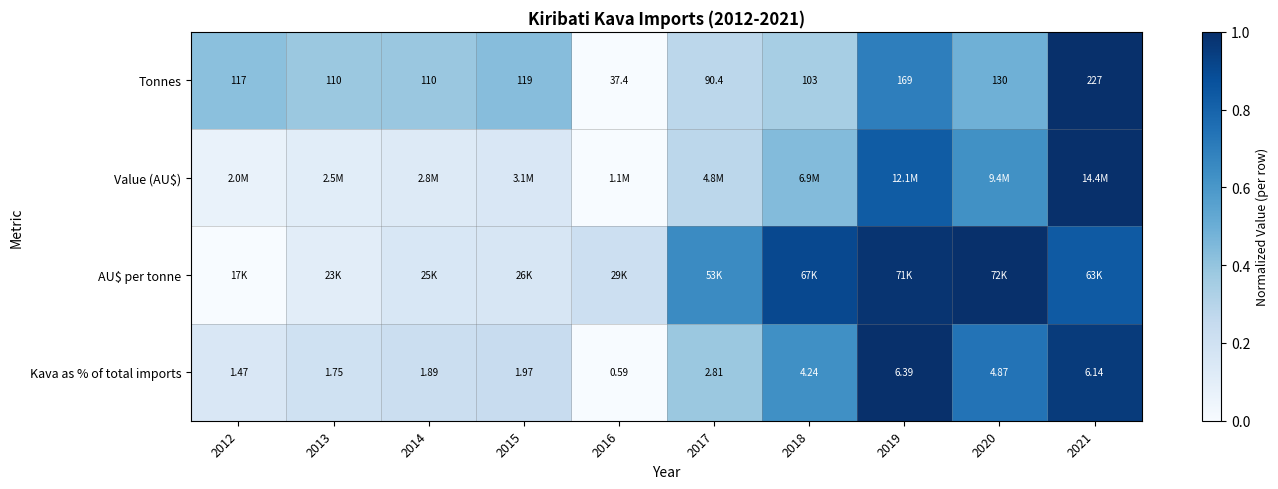

List the labels in order of Kava as % of total imports value, smallest first.

2016, 2012, 2013, 2014, 2015, 2017, 2018, 2020, 2021, 2019